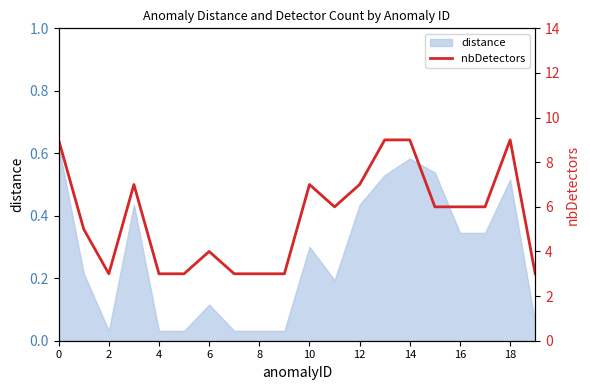

How many values exceed 6?

7